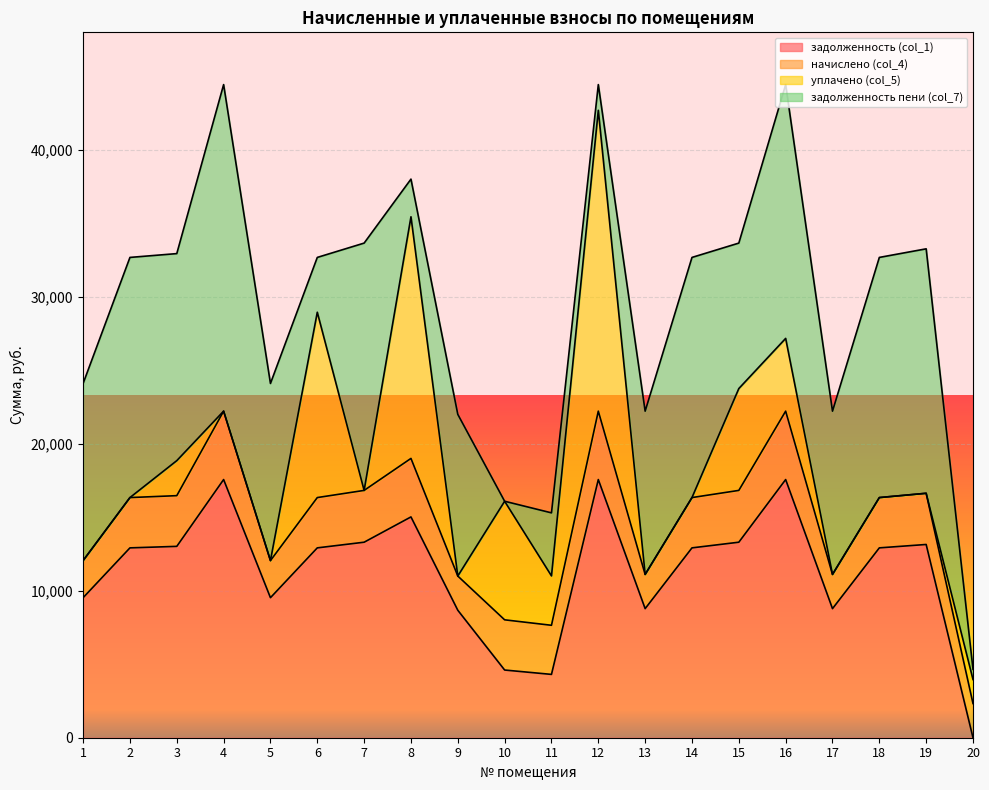

The задолженность (col_1) series shows 3140.4 at 15. True or false?

False